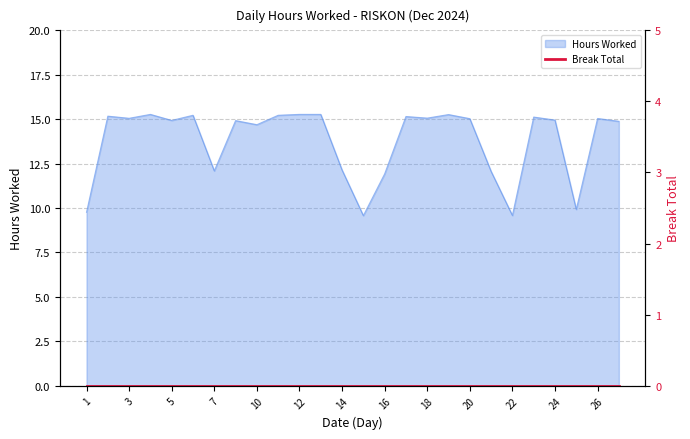

What is the difference between the values at 1 and 14?

2.4